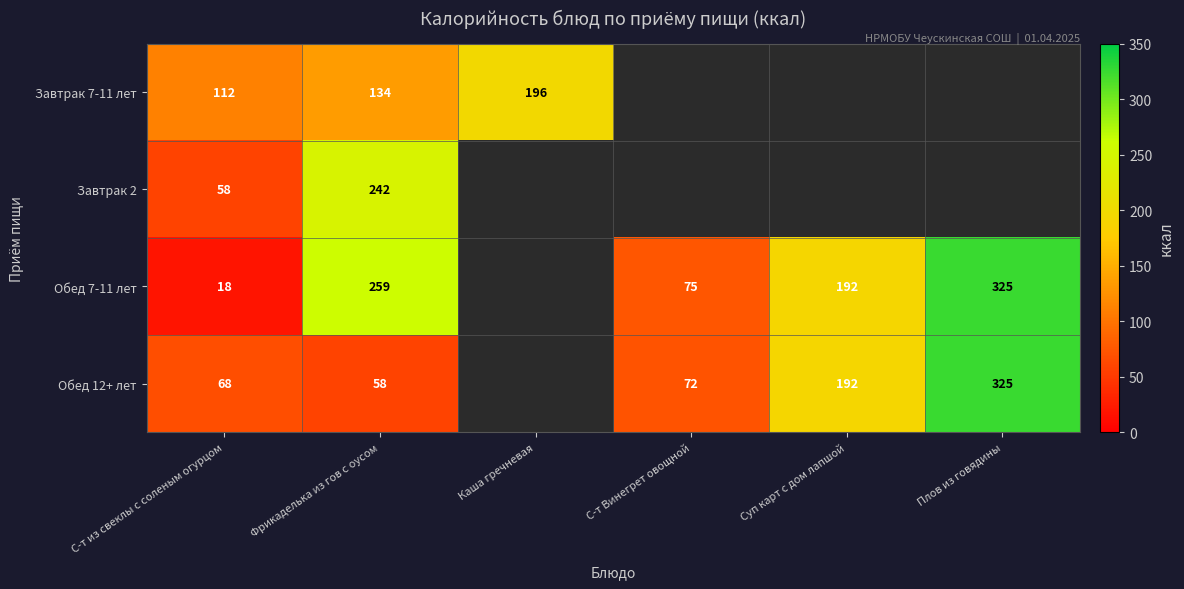

Between Каша гречневая and Фрикаделька из гов с оусом, which is larger?

Каша гречневая